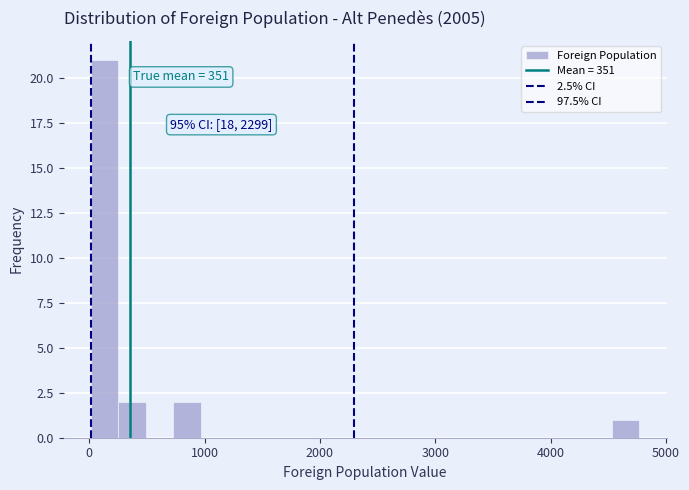

Read against the x-axis, roughly where is the centre of the tallest bar?

100